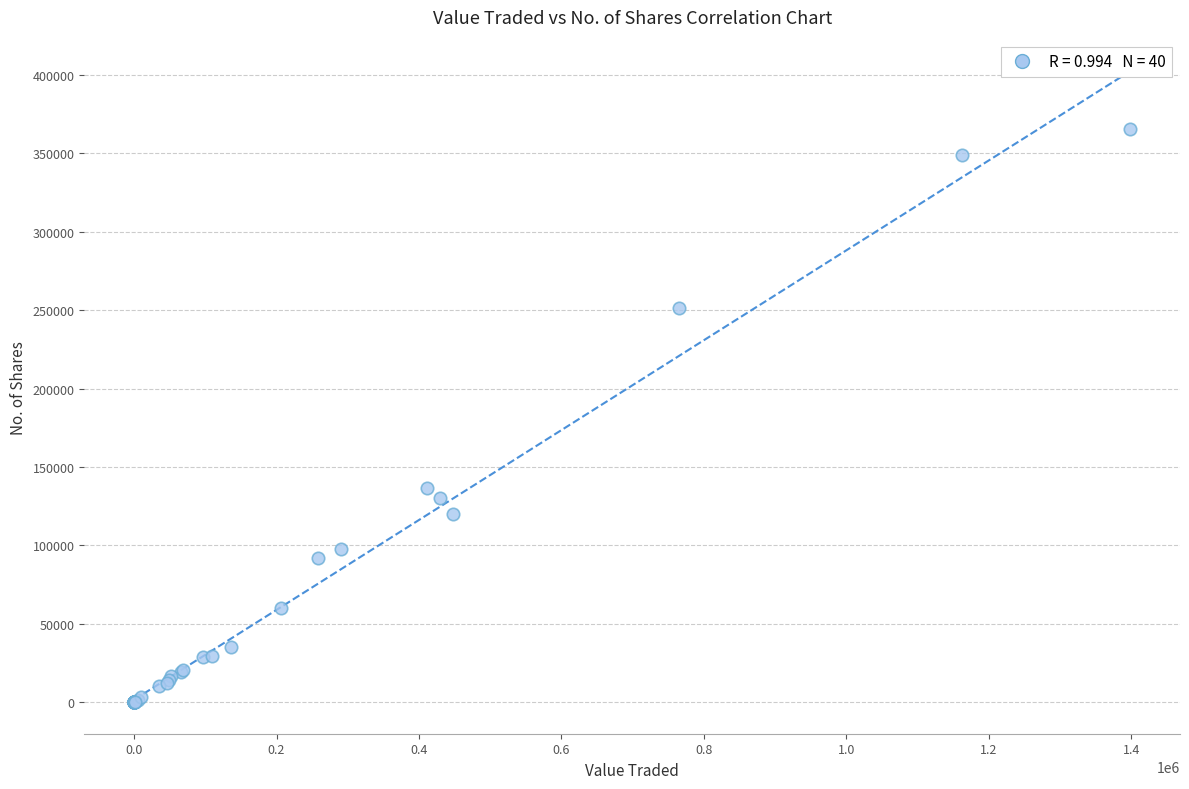

What Y value in the scatter plot is closest to 182728?

136700